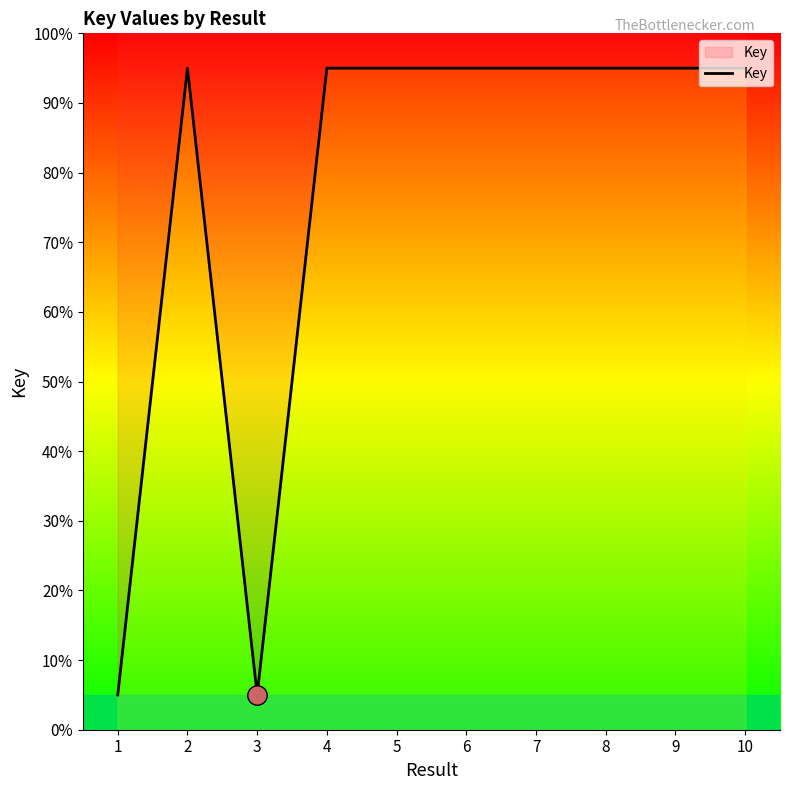

Reading left to right, list all the values displayed in this chart.

5.0	95.0	5.0	95.0	95.0	95.0	95.0	95.0	95.0	95.0